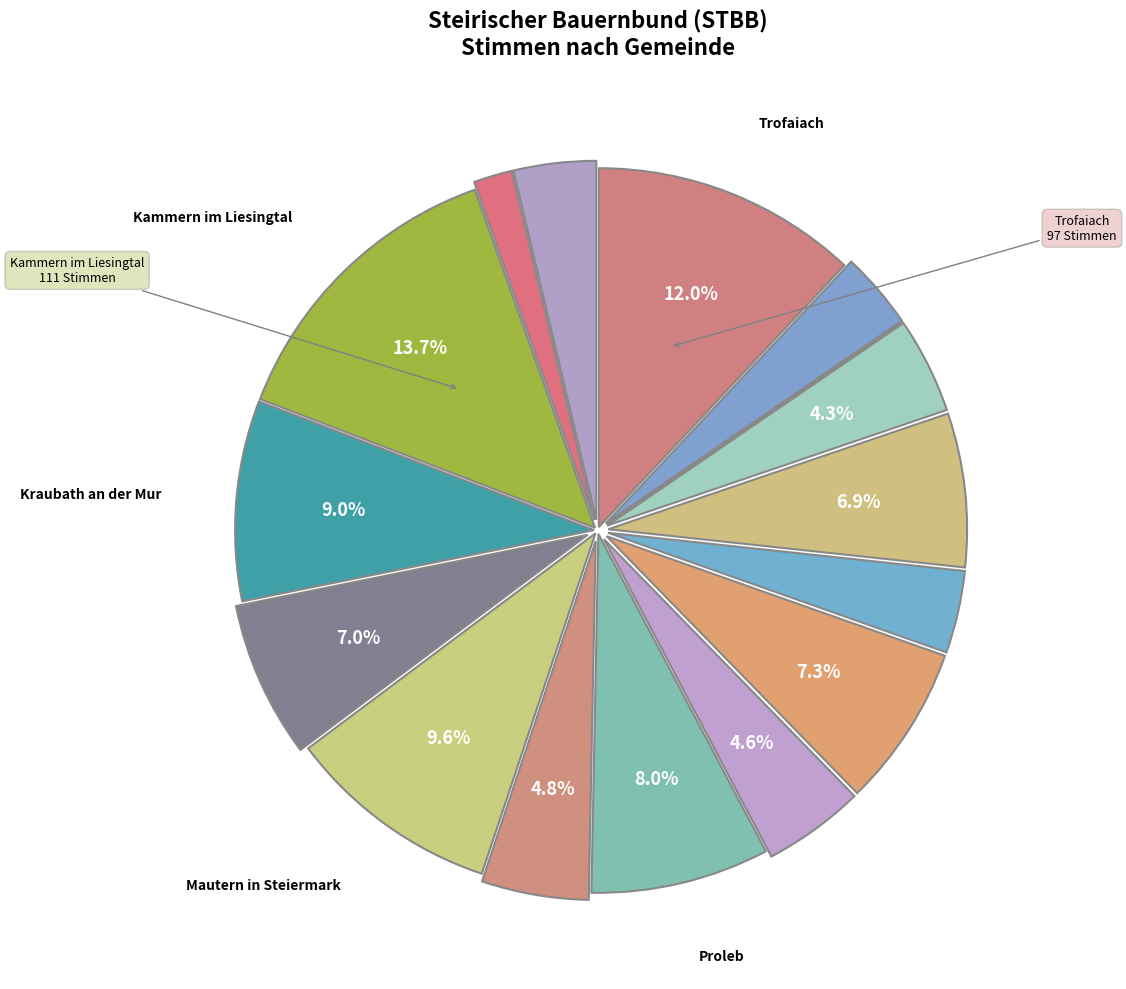

Rank the categories by value from highest to lowest.

Kammern im Liesingtal, Trofaiach, Mautern in Steiermark, Kraubath an der Mur, Proleb, Sankt Michael in Obersteiermark, Leoben, Sankt Stefan ob Leoben, Niklasdorf, Radmer, Traboch, Eisenerz, Sankt Peter-Freienstein, Wald am Schoberpaß, Kalwang, Vordernberg